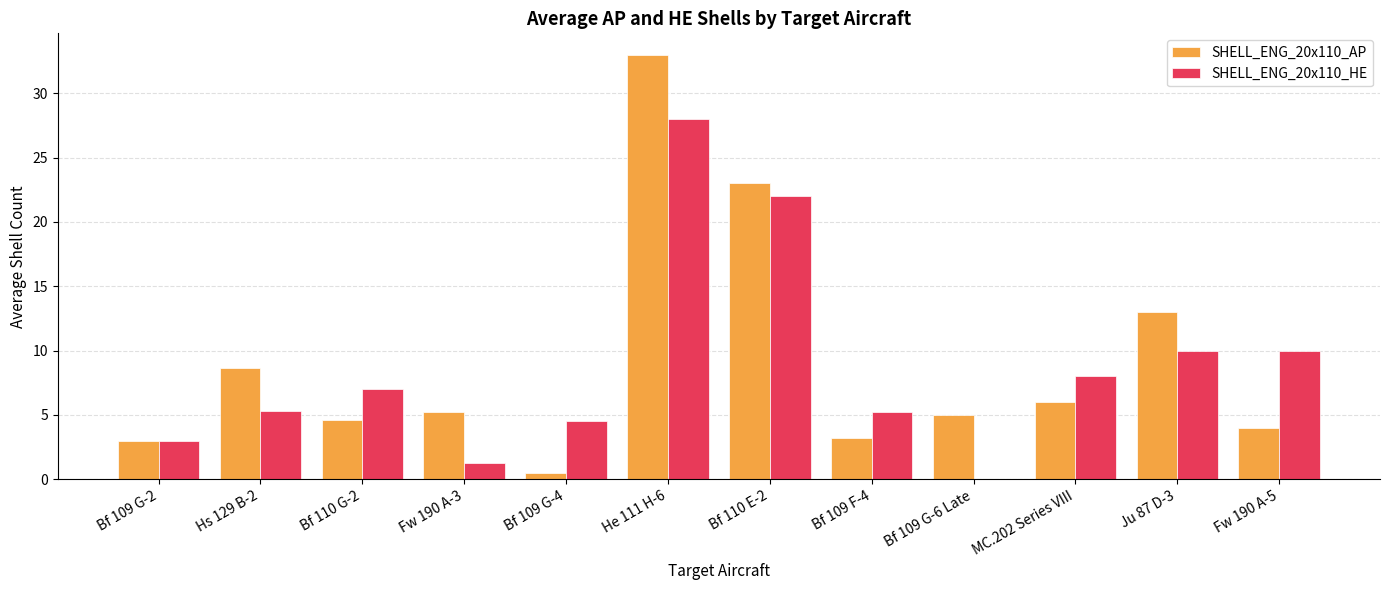

What is the sum of all SHELL_ENG_20x110_HE values?

104.3